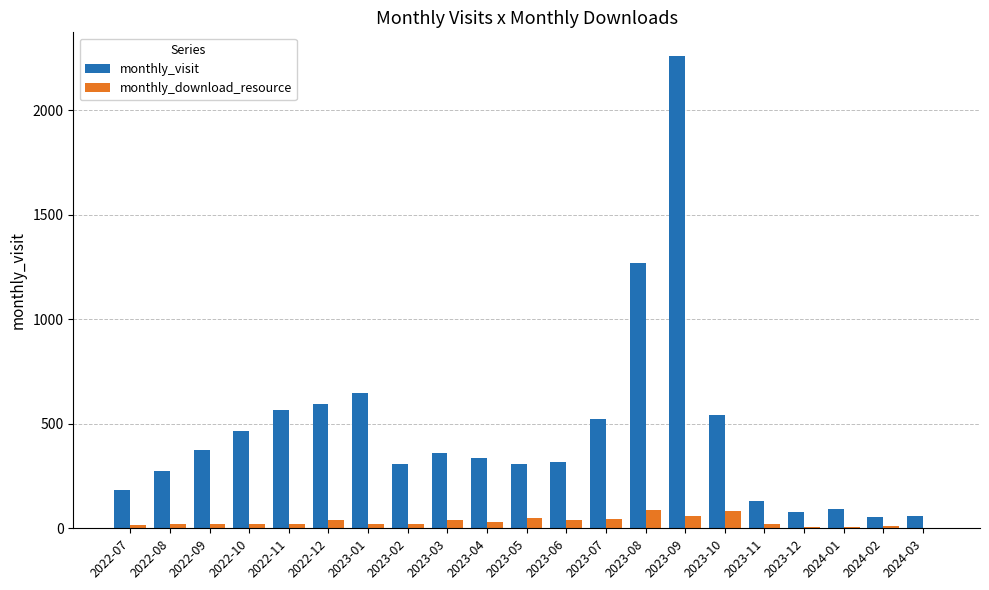

The value of monthly_visit at 2023-07 is 524. True or false?

True